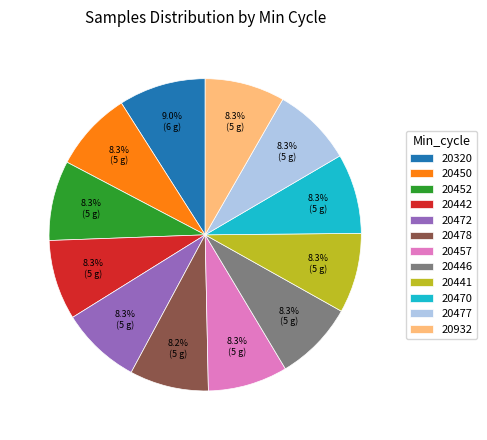

To the nearest percent, what percentage of the pie is 20932?

8%